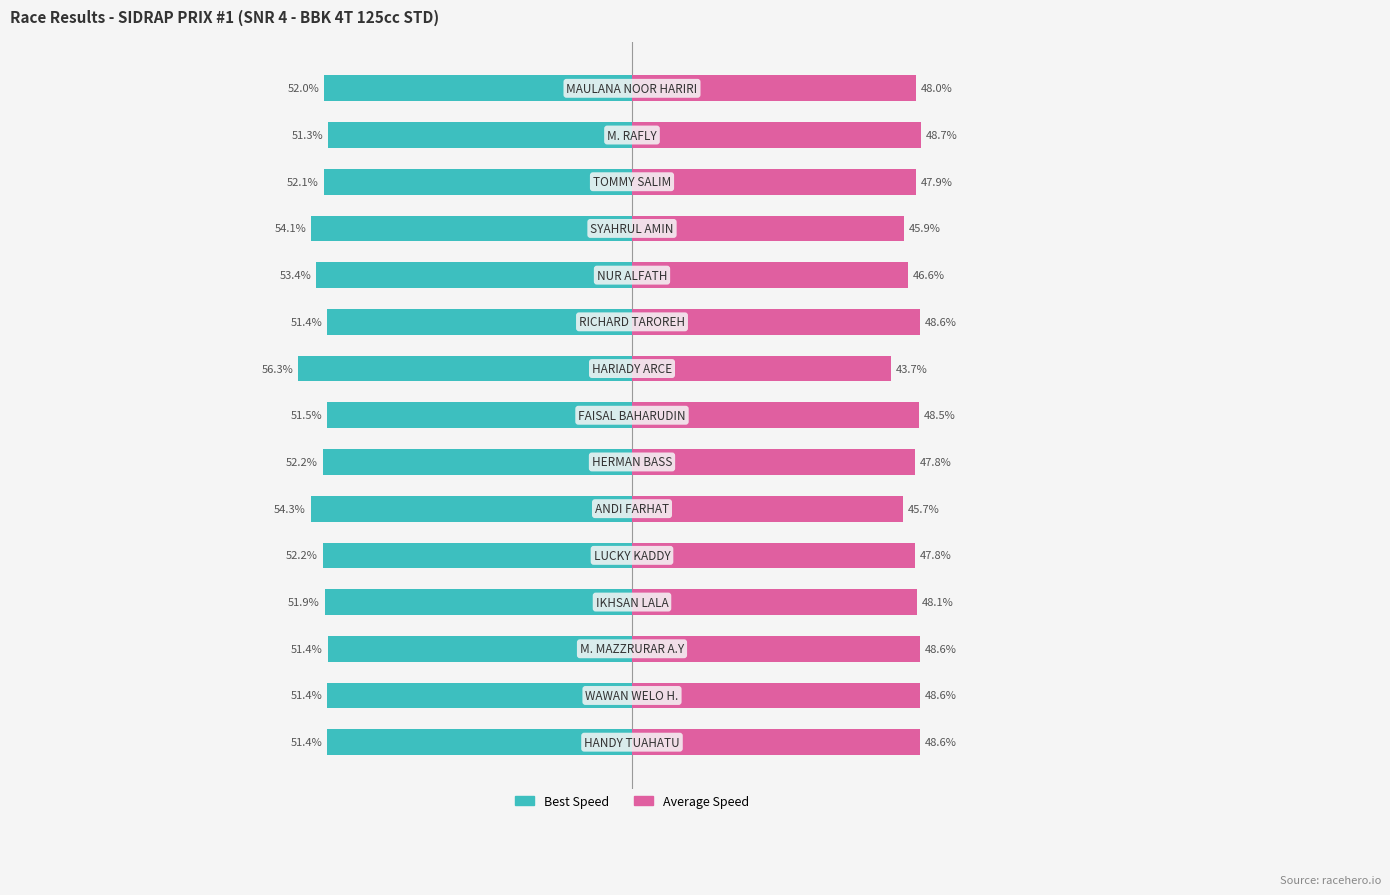

Which series has the largest range (max minus min)?

Average Speed